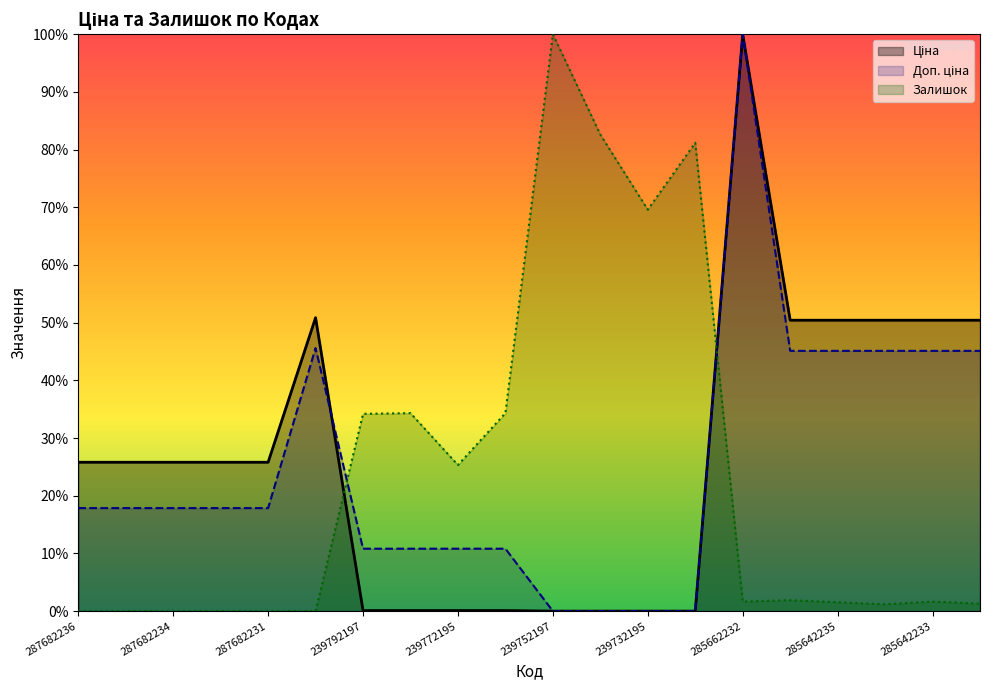

Reading left to right, what are all the values shown in this chart?

Ціна: 0.3	0.3	0.3	0.3	0.3	0.5	0.0	0.0	0.0	0.0	0.0	0.0	0.0	0.0	1.0	0.5	0.5	0.5	0.5	0.5
Доп. ціна: 0.2	0.2	0.2	0.2	0.2	0.5	0.1	0.1	0.1	0.1	0.0	0.0	0.0	0.0	1.0	0.5	0.5	0.5	0.5	0.5
Залишок: 0.0	0.0	0.0	0.0	0.0	0.0	0.3	0.3	0.3	0.3	1.0	0.8	0.7	0.8	0.0	0.0	0.0	0.0	0.0	0.0